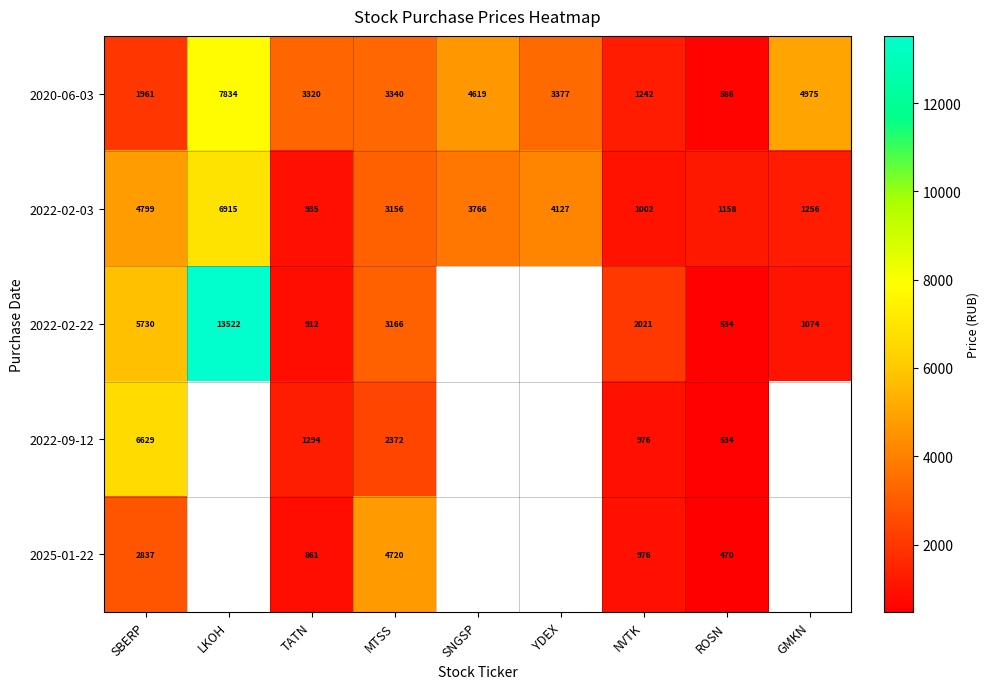

What is the greatest value displayed?

13522.2